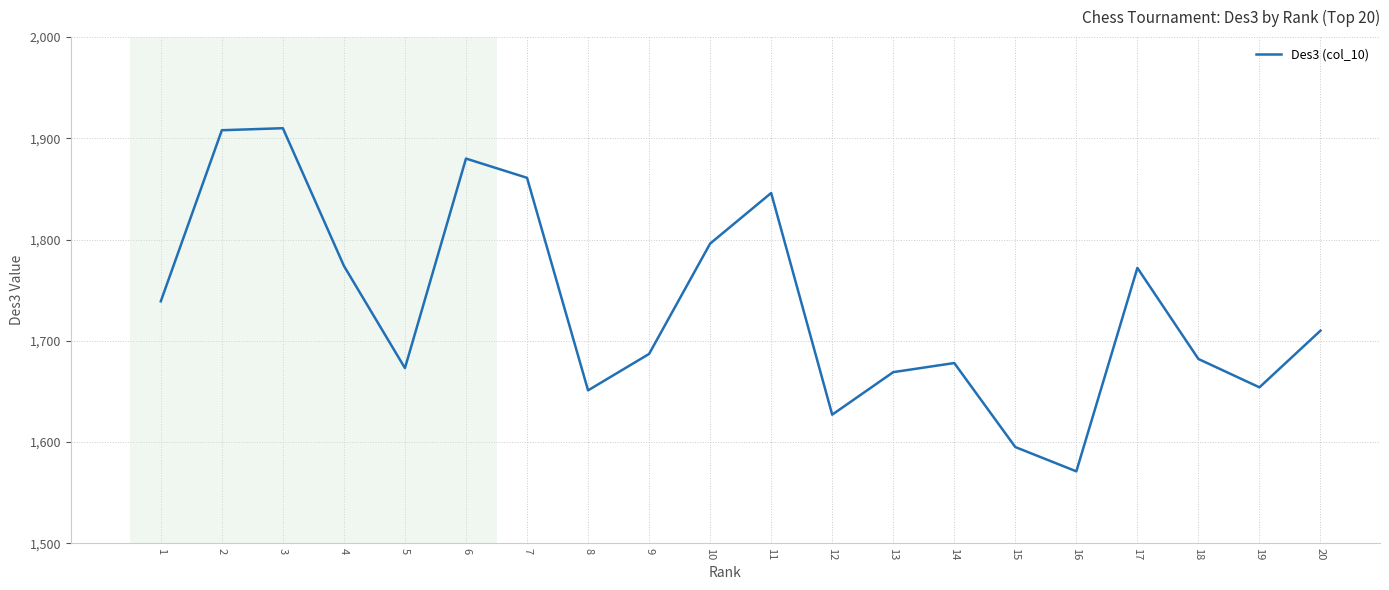

What is the minimum value shown in the chart?

1571